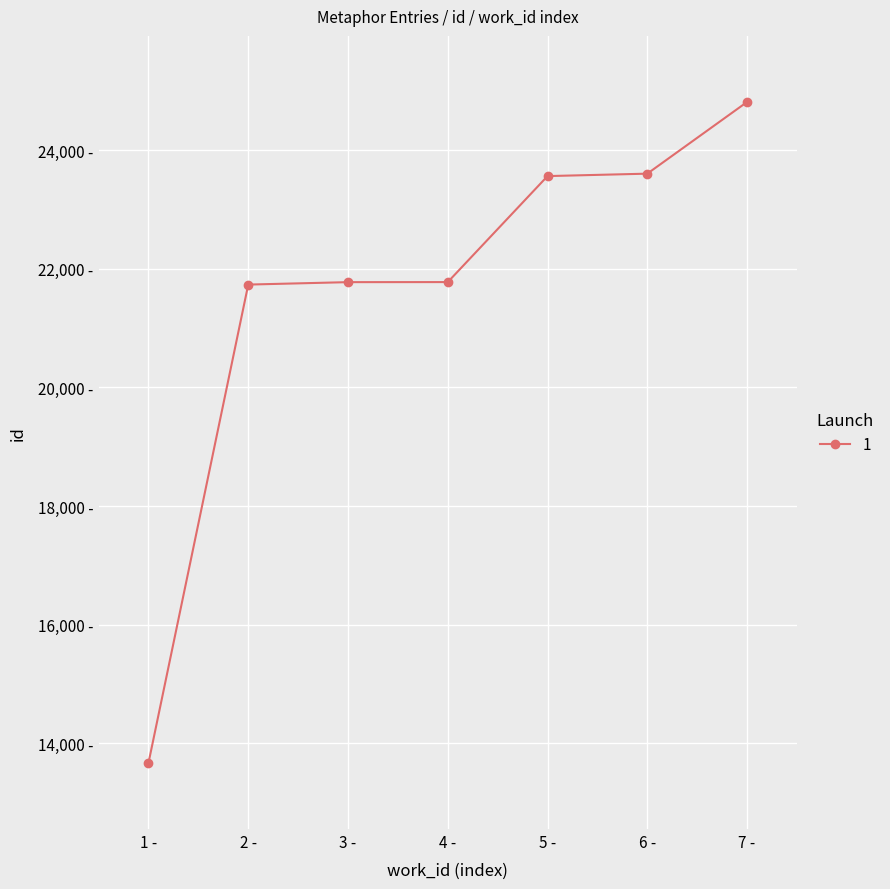

What is the label of the 1st point from the right?

7 -